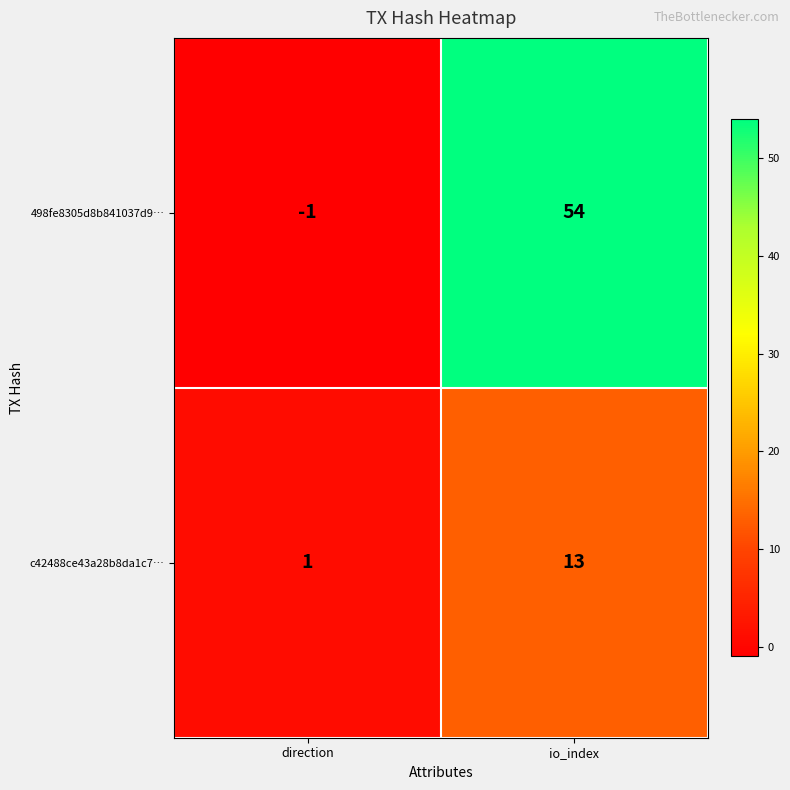

Which series changed the most between direction and io_index?

498fe8305d8b841037d9…